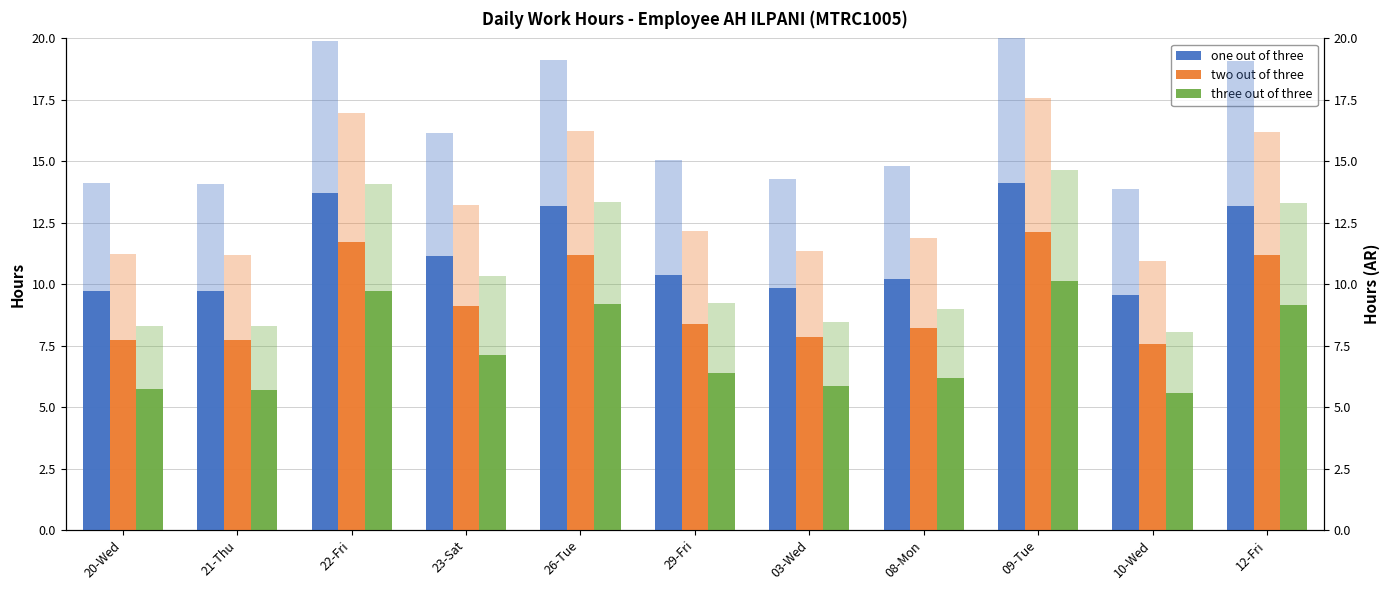

Rank the categories by two out of three value from highest to lowest.

09-Tue, 22-Fri, 26-Tue, 12-Fri, 23-Sat, 29-Fri, 08-Mon, 03-Wed, 20-Wed, 21-Thu, 10-Wed